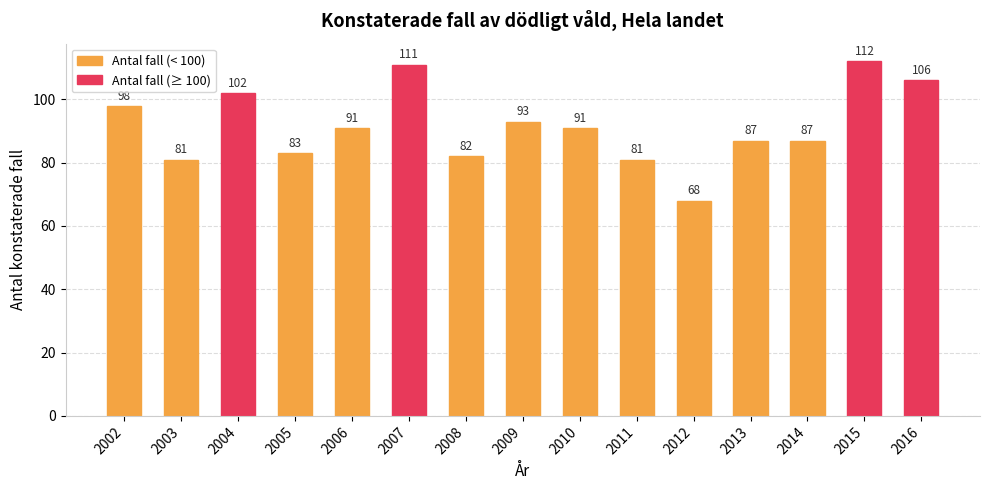

Reading left to right, extract all data points from this chart.

98	81	102	83	91	111	82	93	91	81	68	87	87	112	106